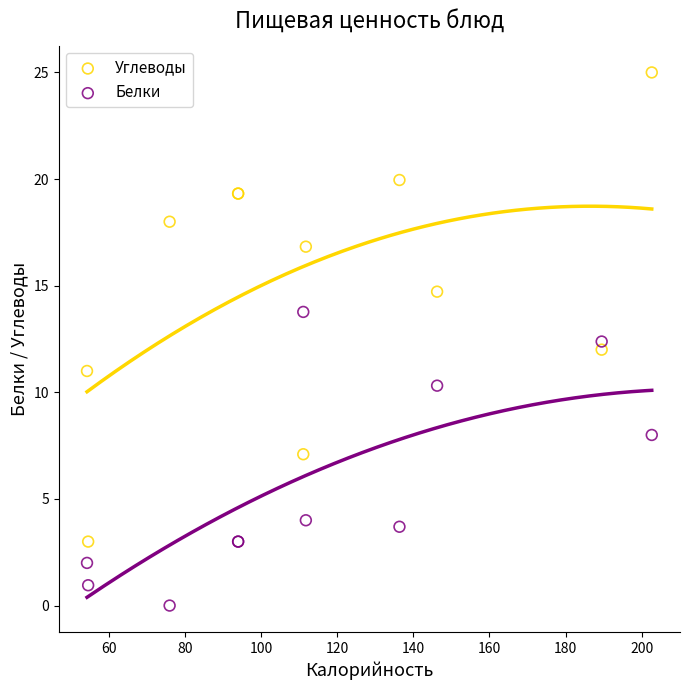

Which series reaches the minimum Y coordinate?

Белки